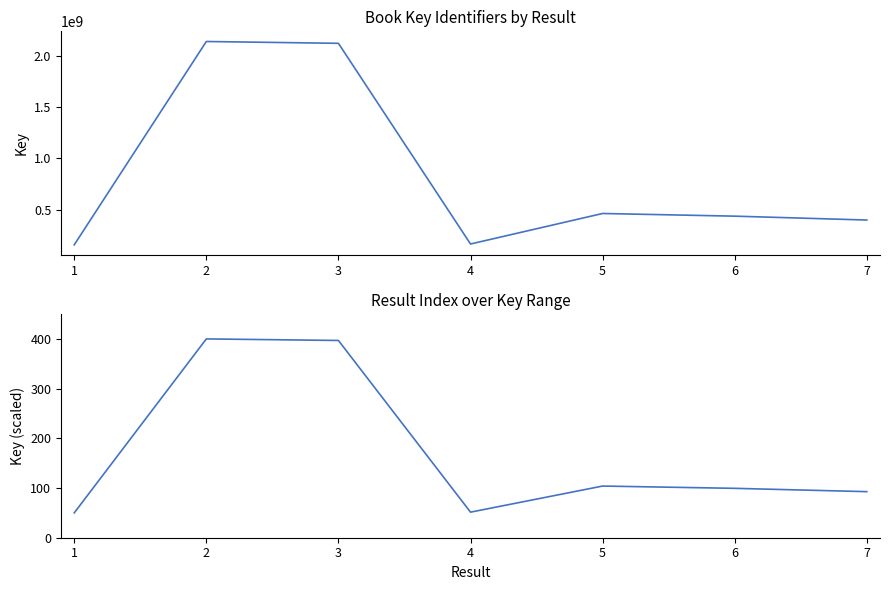

List the series in order of their overall mean, highest first.

Key, Key (scaled)